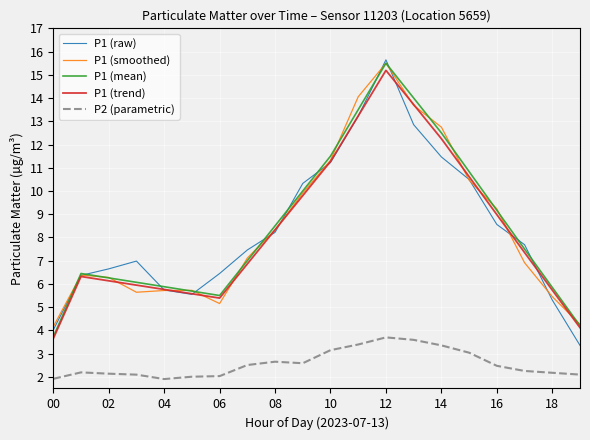

Which series has the widest spread of values?

P1 (raw)